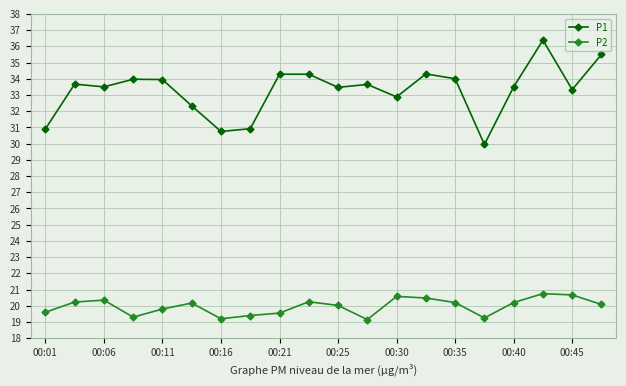

True or false: P1 and P2 intersect in this chart.

False